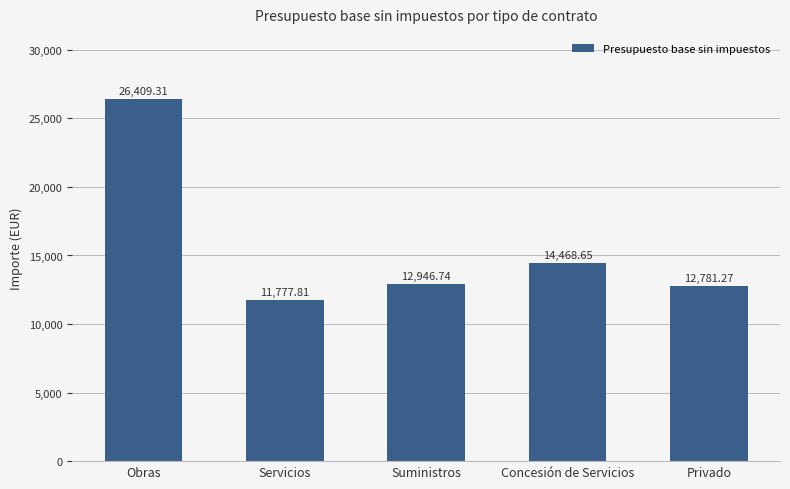

What is the label of the 1st bar from the left?

Obras